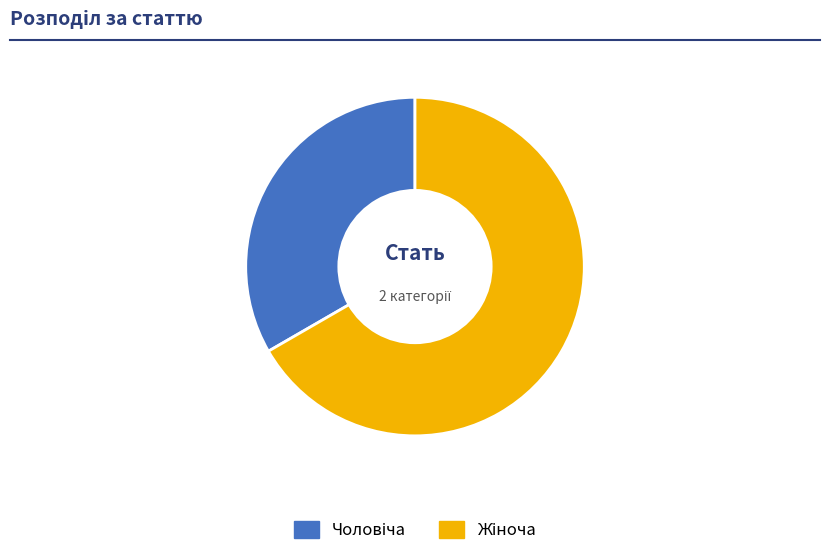

Count the number of slices in the pie.

2